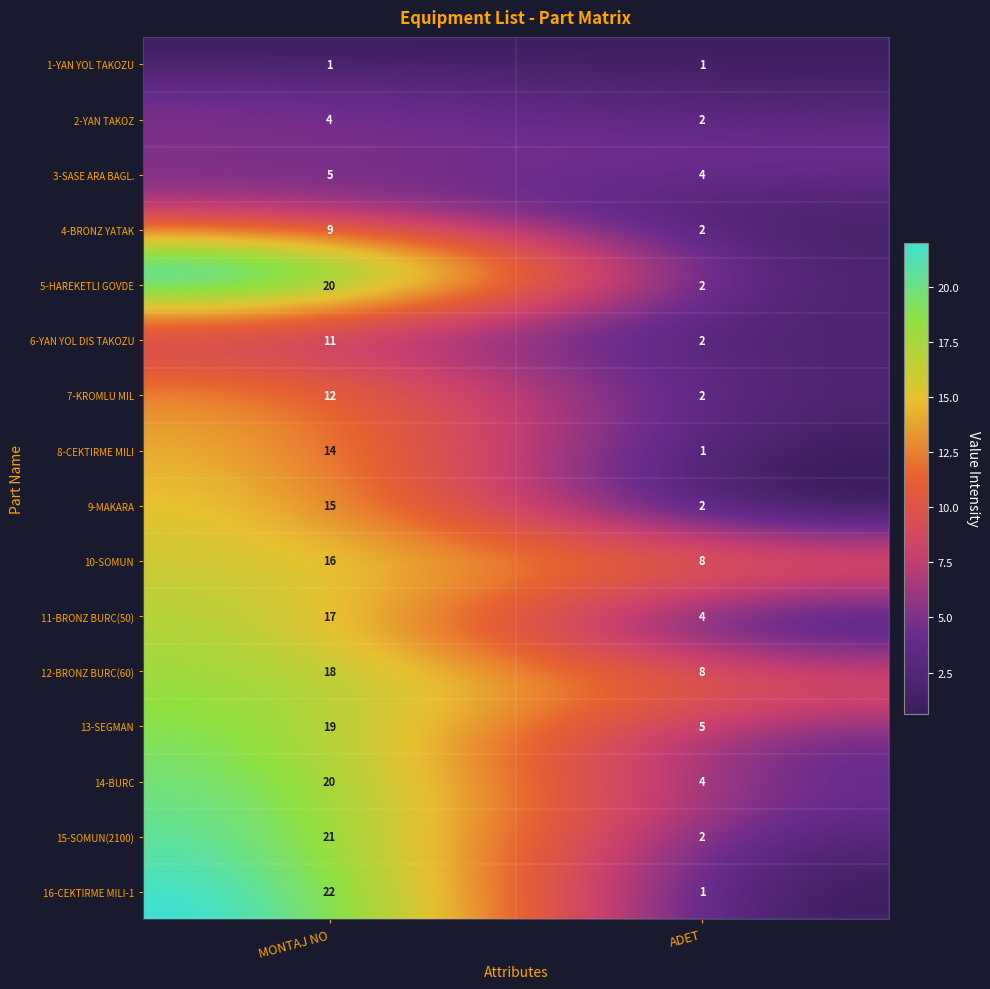

The value of 2 at 7 is 1. True or false?

True